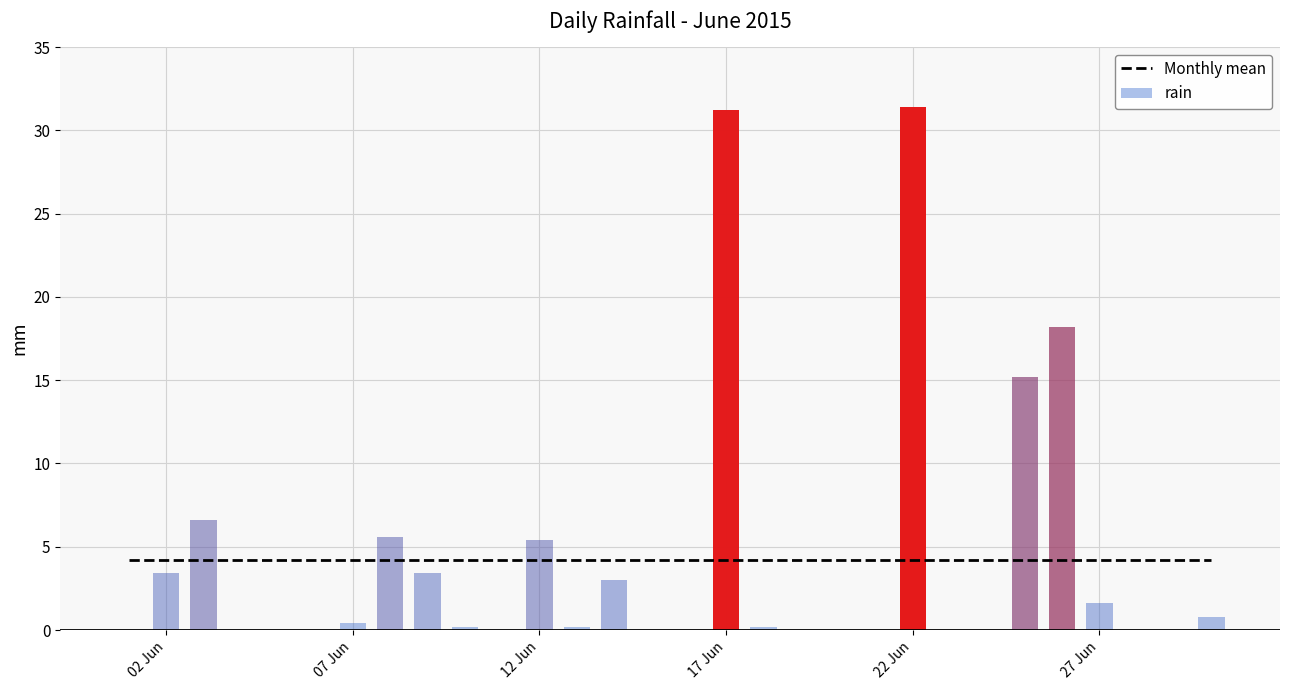

What is the highest value of the rain series?

31.4